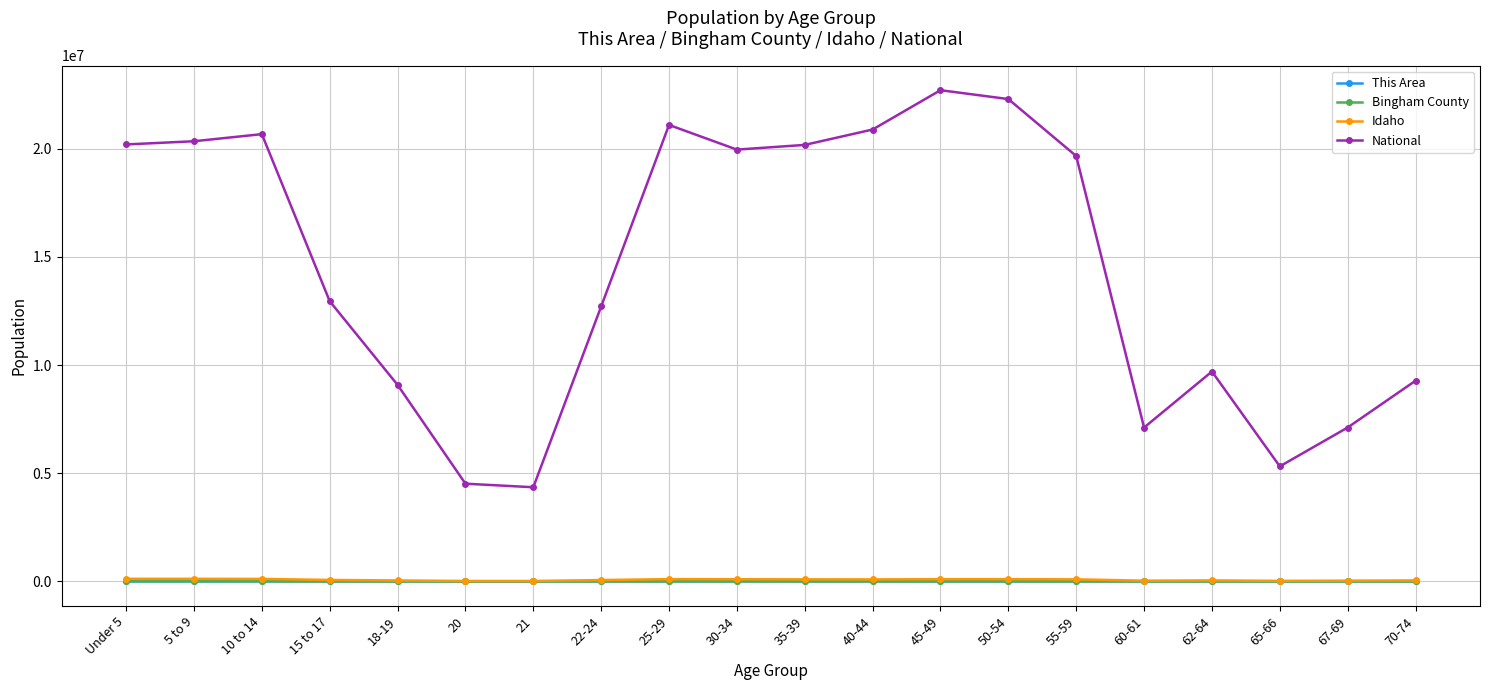

What is the greatest value displayed?

22708591